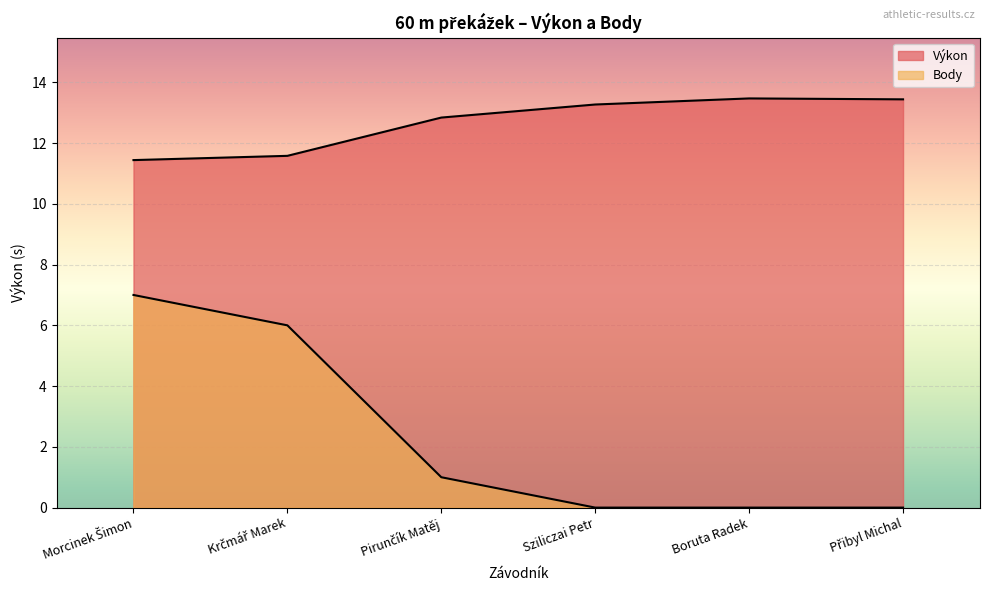

True or false: Body and Výkon cross at least once.

False